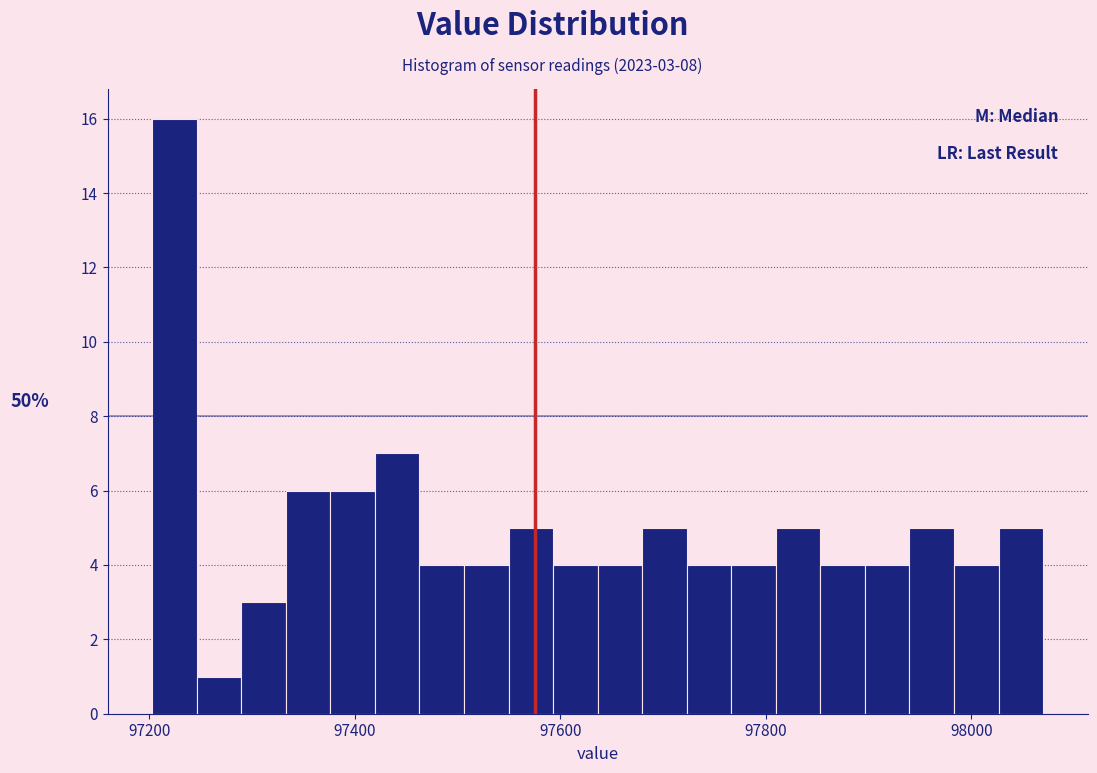

Read against the x-axis, roughly where is the centre of the tallest bar?

97220